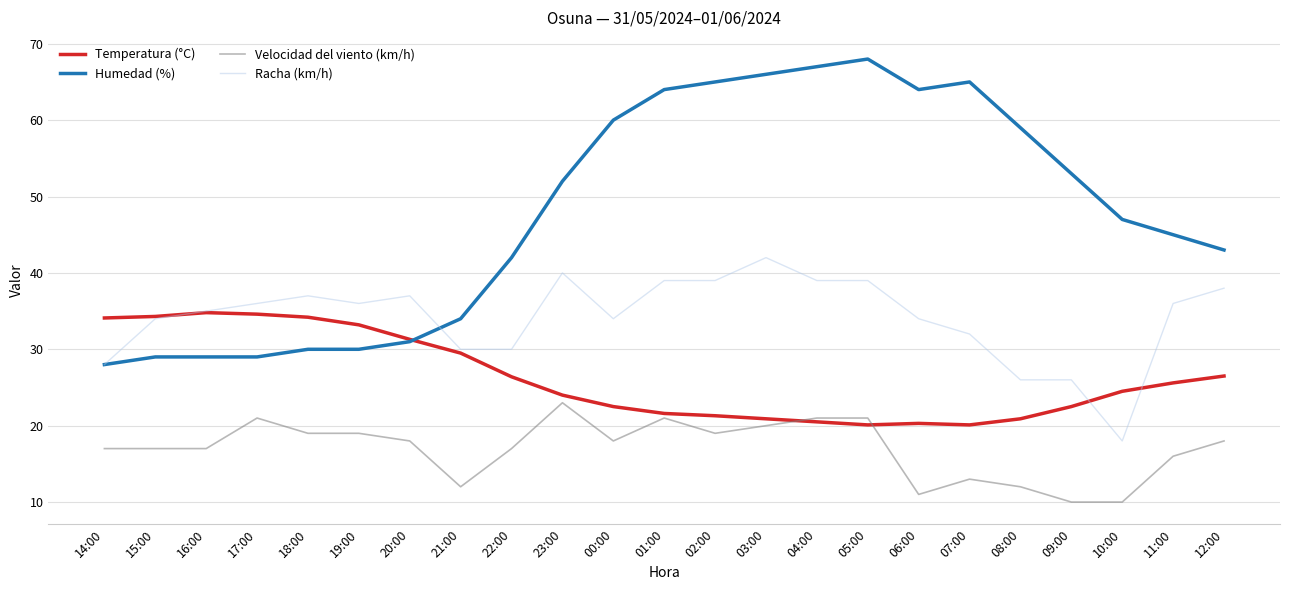

What position from the right is 05:00?

8